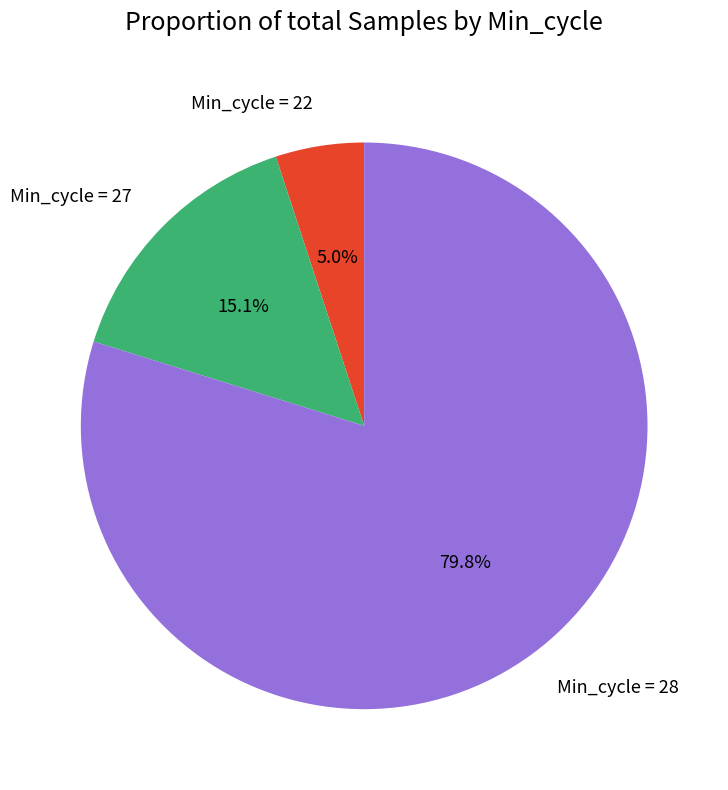

How many slices are in this pie chart?

3